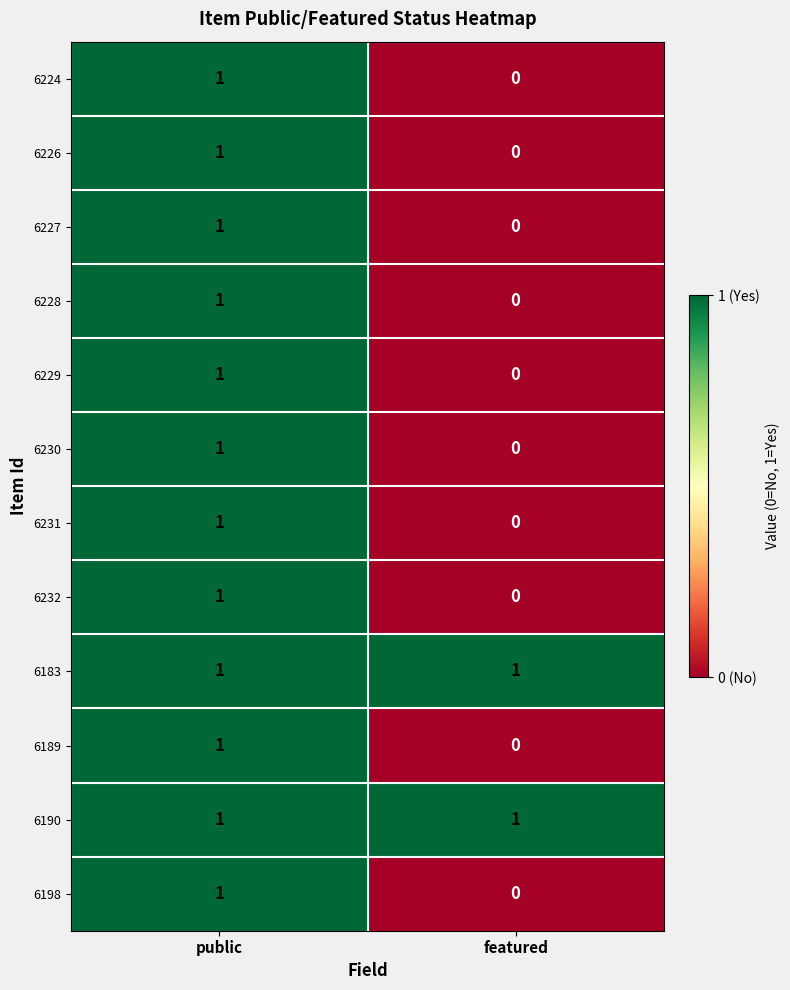

Rank the categories by 6228 value from lowest to highest.

featured, public